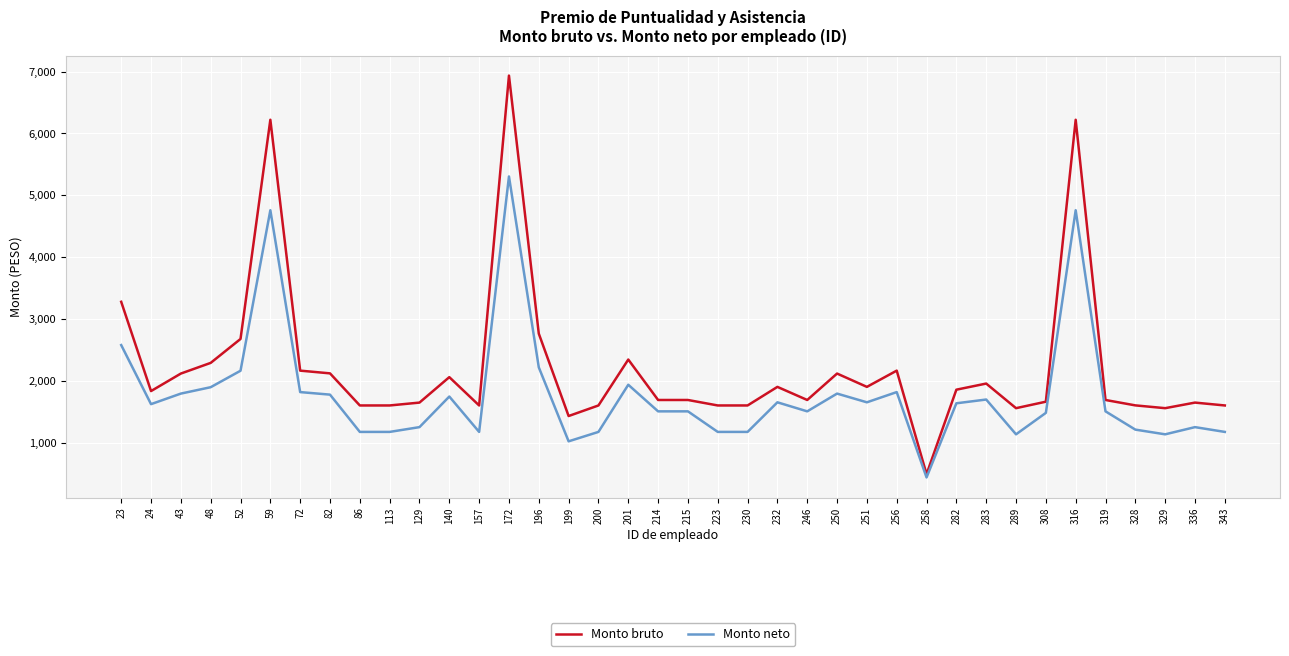

What is the approximate value of Monto bruto at 308?

1661.6